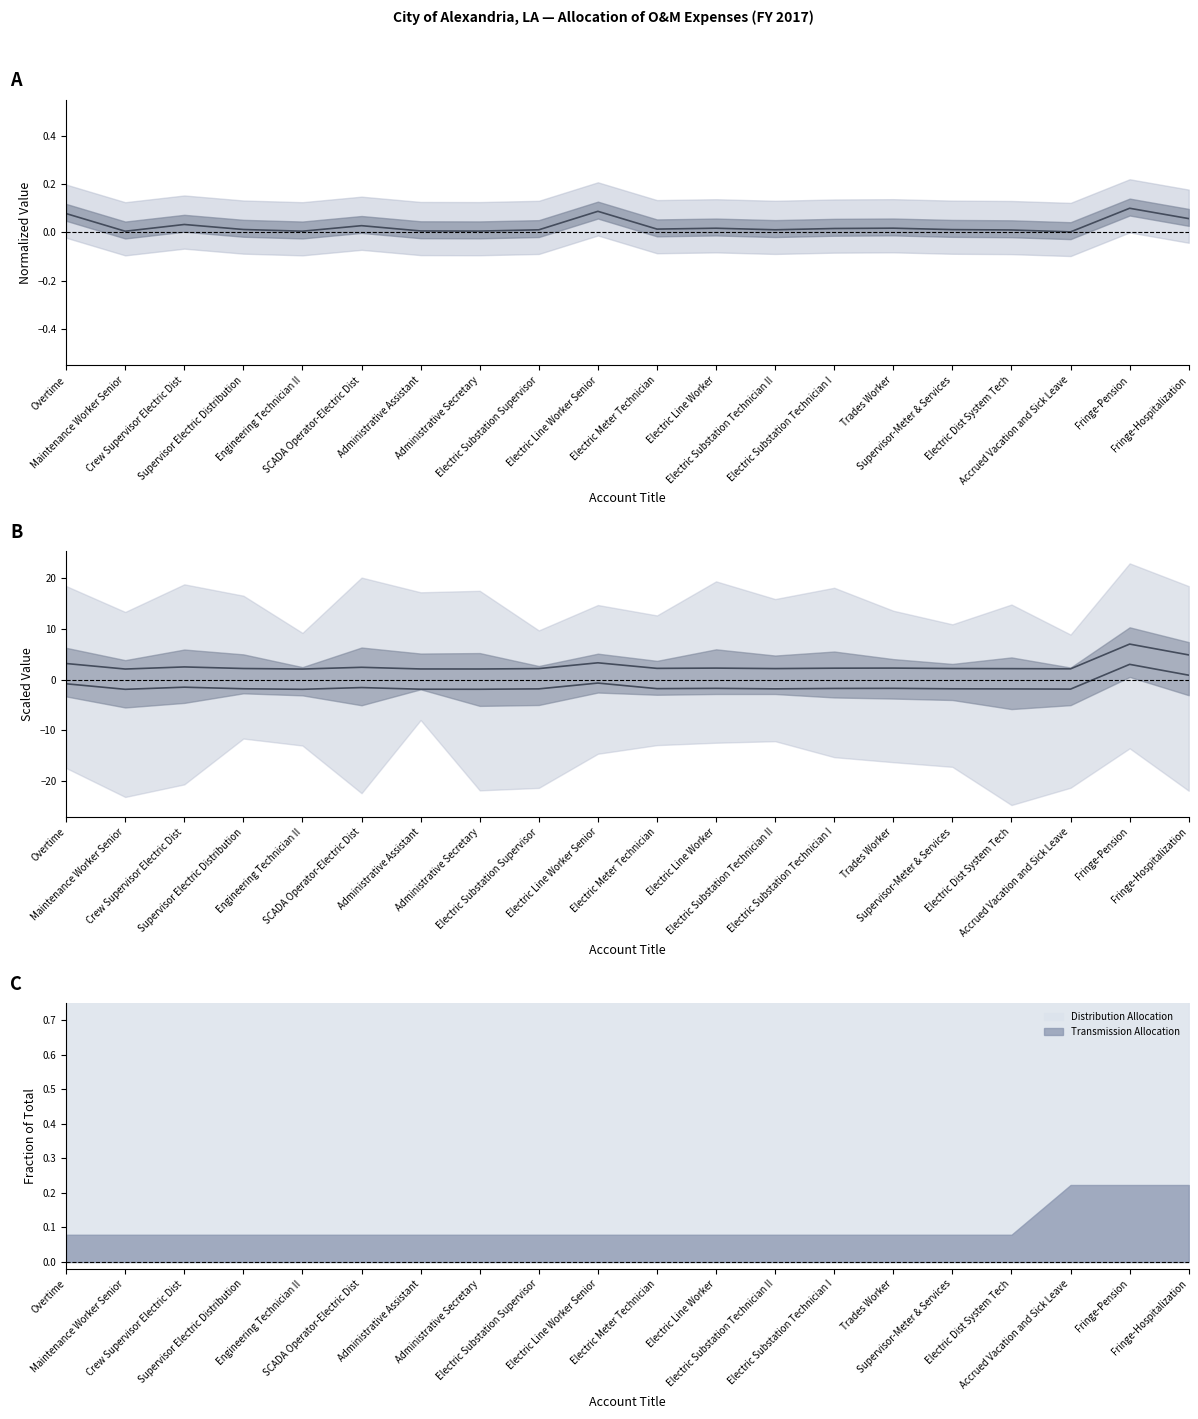

Is it true that Transmission Alloc (scaled) equals 2.4 at SCADA Operator-Electric Dist?

True